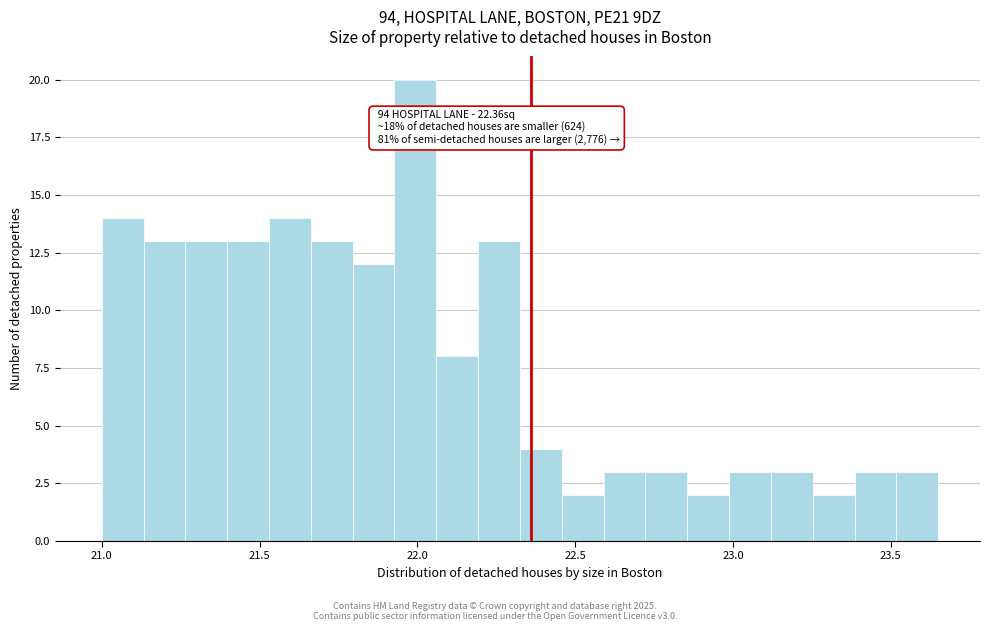

Around what value on the x-axis is the tallest bar? Give the approximate position of its centre, as read against the axis.

22.00